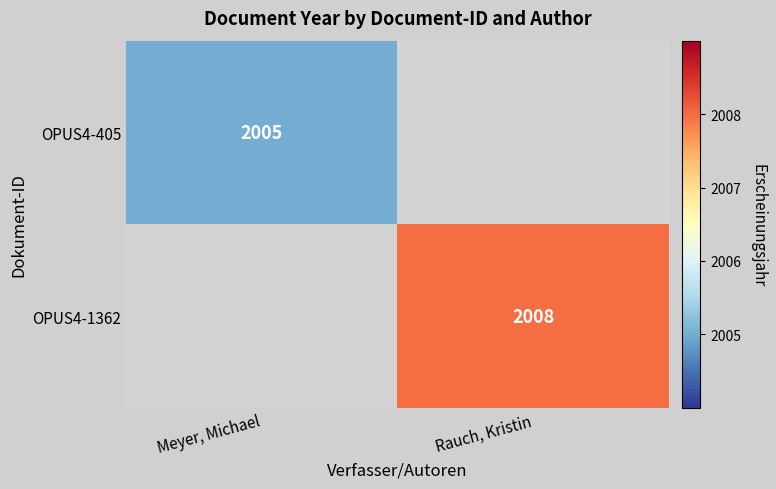

Is it true that OPUS4-1362 equals 1256 at Rauch, Kristin?

False